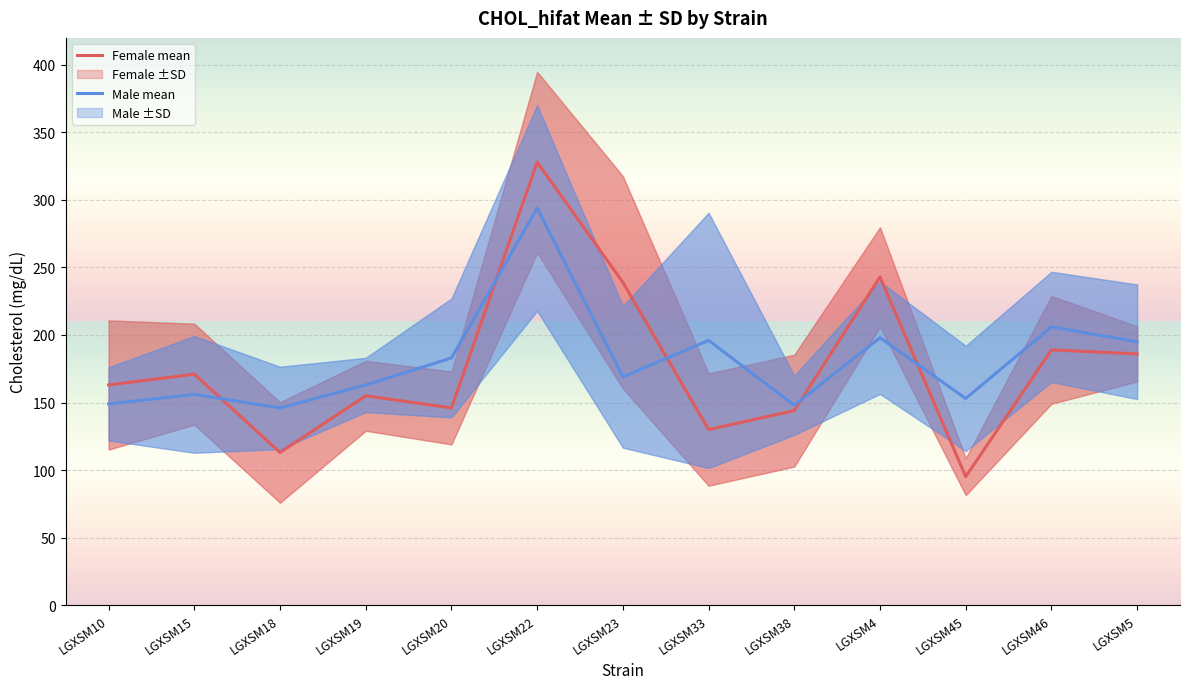

List the series in order of their overall mean, highest first.

Male mean, Female mean